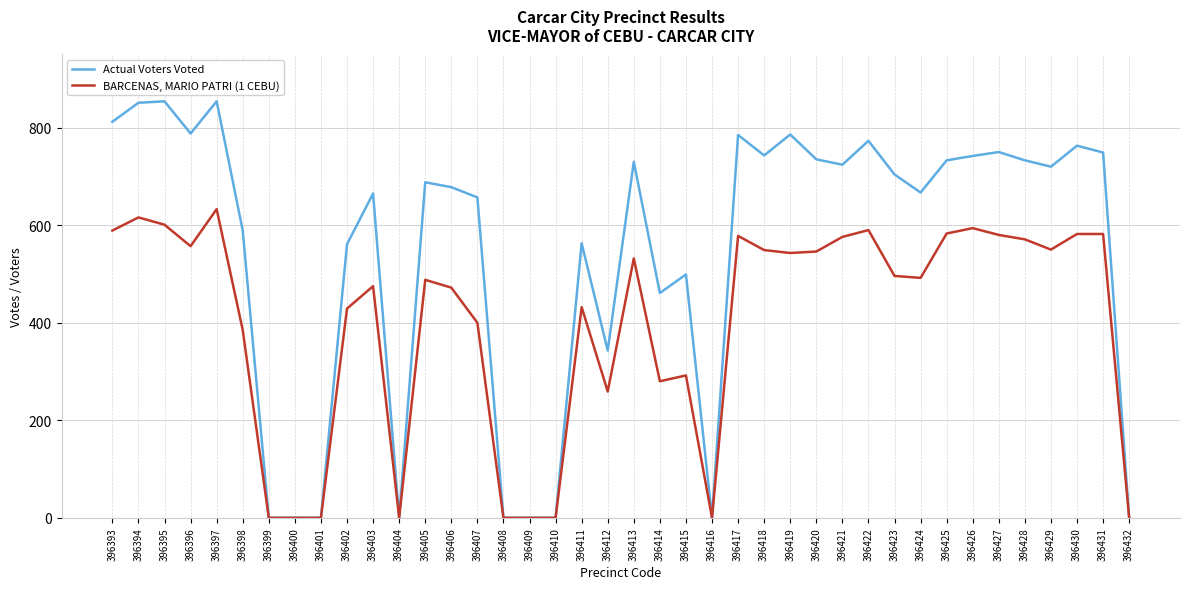

Which series changed the most between 396394 and 396412?

Actual Voters Voted